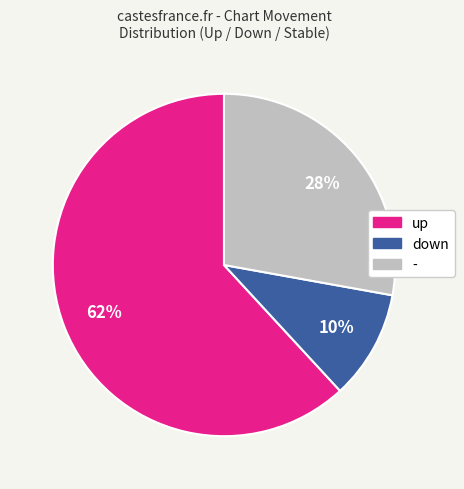

What is the smallest slice in the pie chart?

down